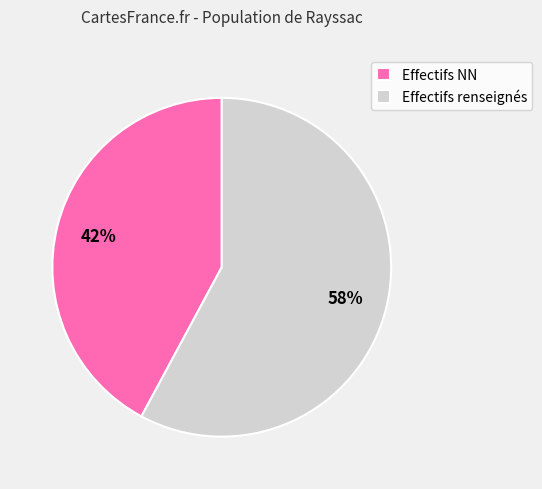

Do Effectifs NN and Effectifs renseignés together represent more than half of the pie?

Yes